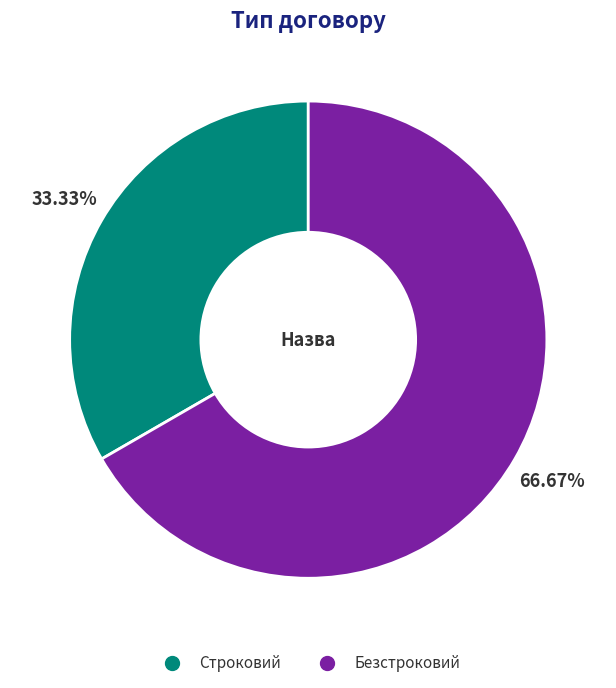

Which slice is the largest?

Безстроковий